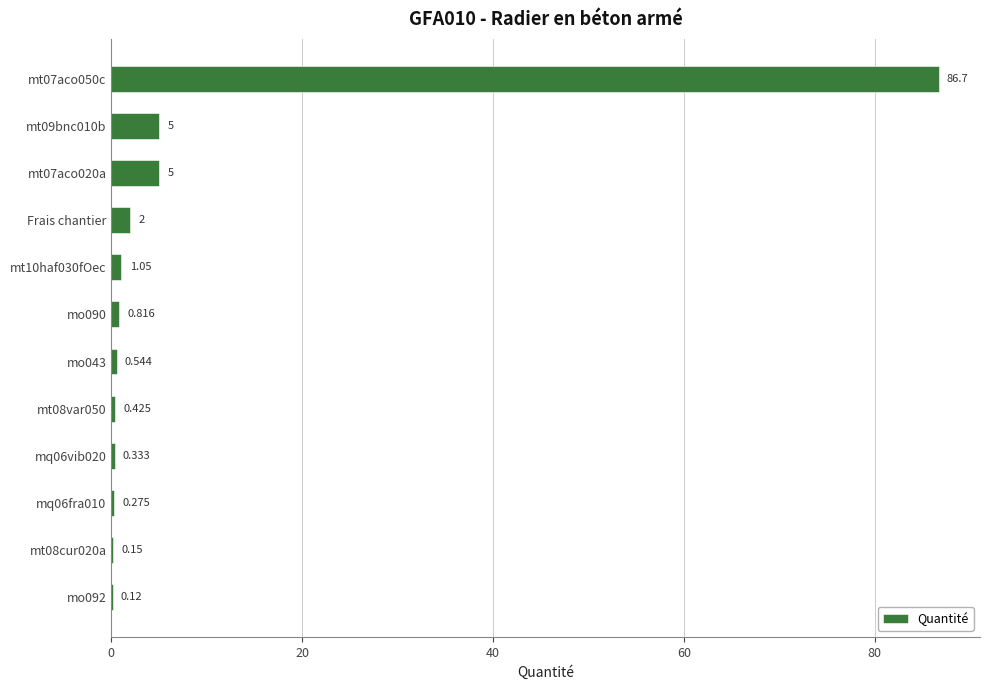

Between mo043 and Frais chantier, which is larger?

Frais chantier